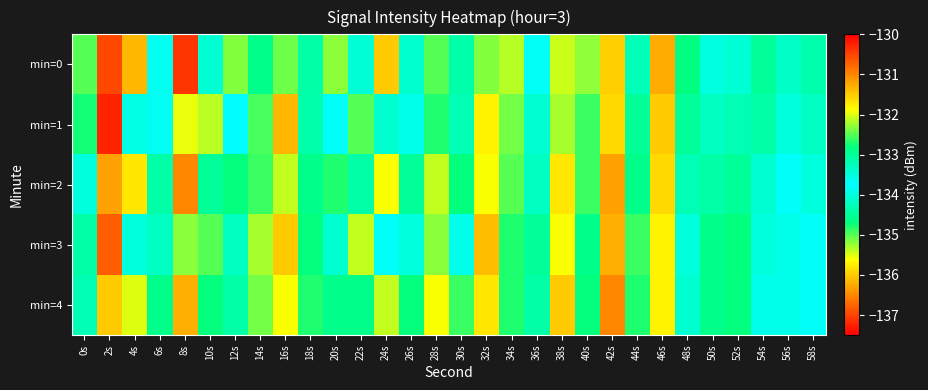

Between 48s and 36s, which is larger?

36s